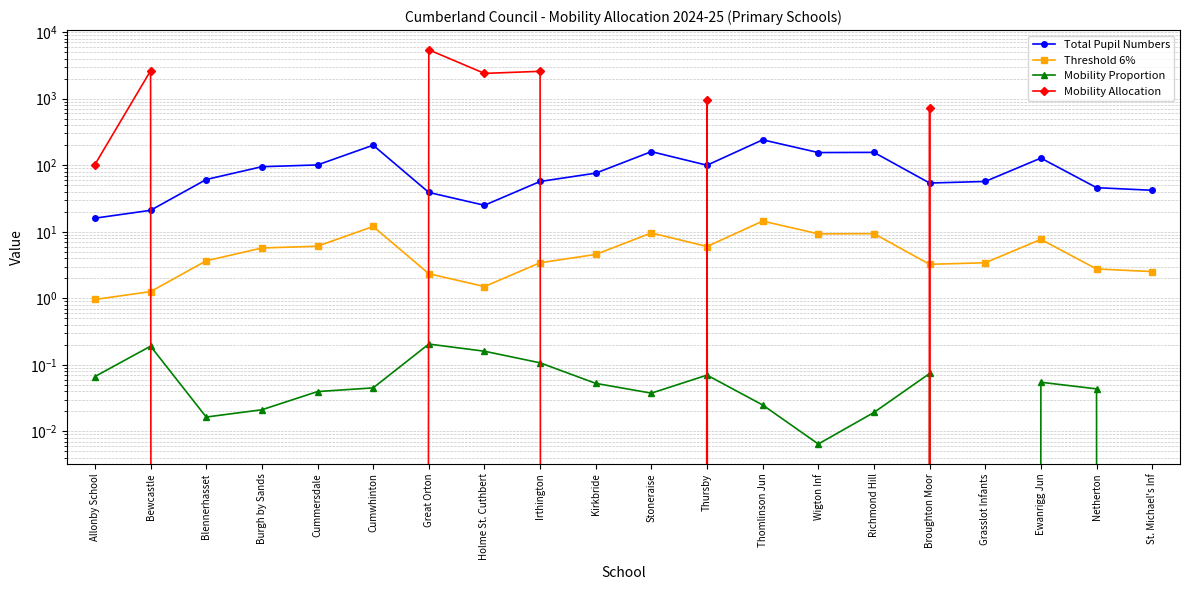

In Total Pupil Numbers, how many points are lower than both neighbors (excluding endpoints)?

4